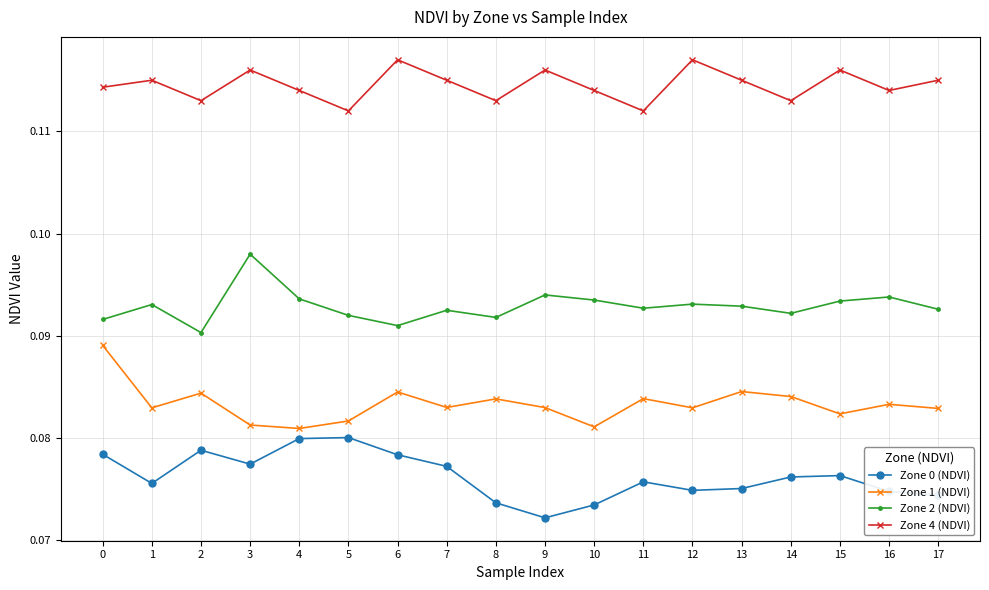

Rank the series at 1 from lowest to highest value.

Zone 0 (NDVI), Zone 1 (NDVI), Zone 2 (NDVI), Zone 4 (NDVI)